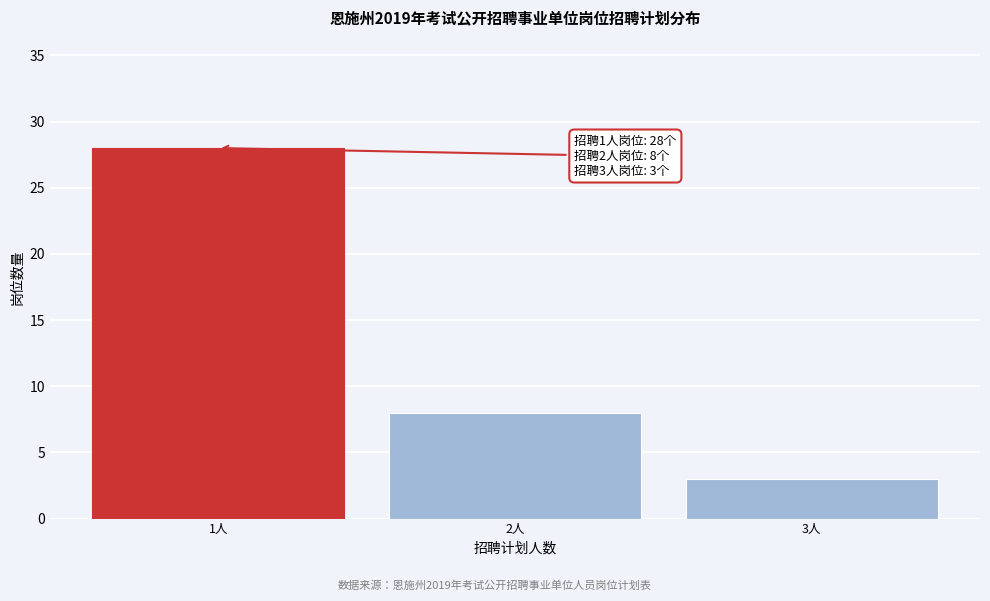

Reading right to left, transcribe all the data shown in this chart.

3人=3	2人=8	1人=28